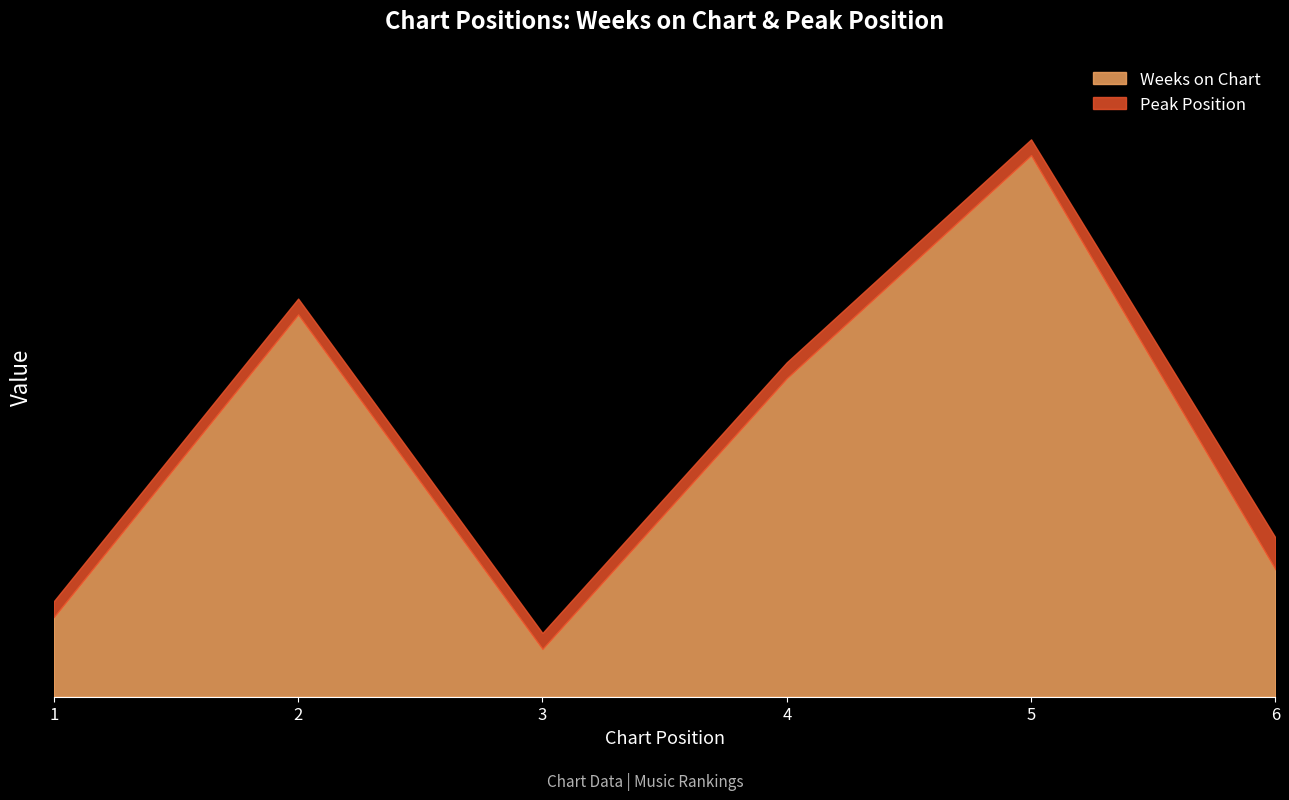

How many Peak Position values are between 1 and 2?

6